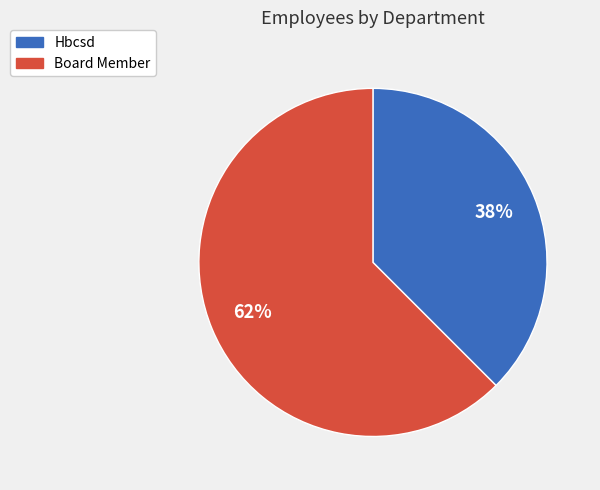

Count the number of slices in the pie.

2